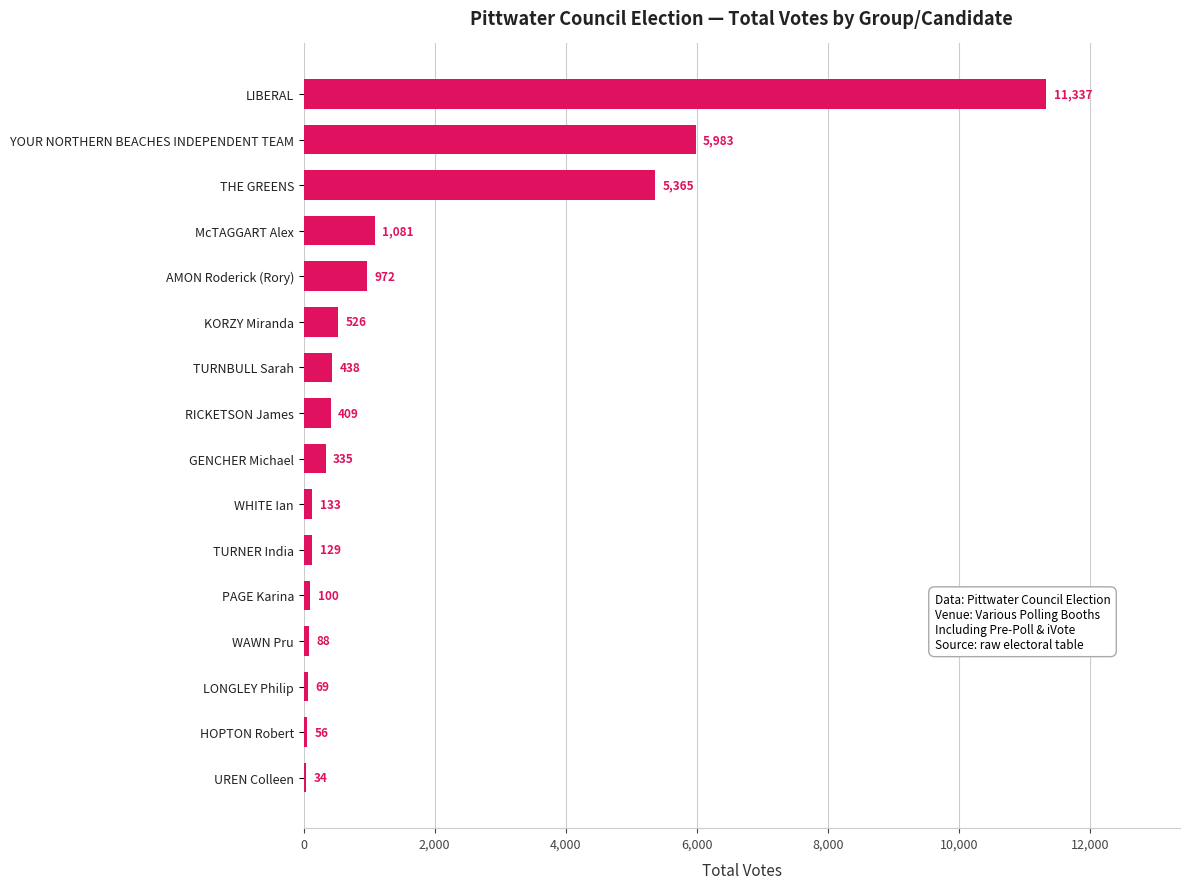

Reading bottom to top, transcribe all the data shown in this chart.

UREN Colleen=34	HOPTON Robert=56	LONGLEY Philip=69	WAWN Pru=88	PAGE Karina=100	TURNER India=129	WHITE Ian=133	GENCHER Michael=335	RICKETSON James=409	TURNBULL Sarah=438	KORZY Miranda=526	AMON Roderick (Rory)=972	McTAGGART Alex=1081	THE GREENS=5365	YOUR NORTHERN BEACHES INDEPENDENT TEAM=5983	LIBERAL=11337